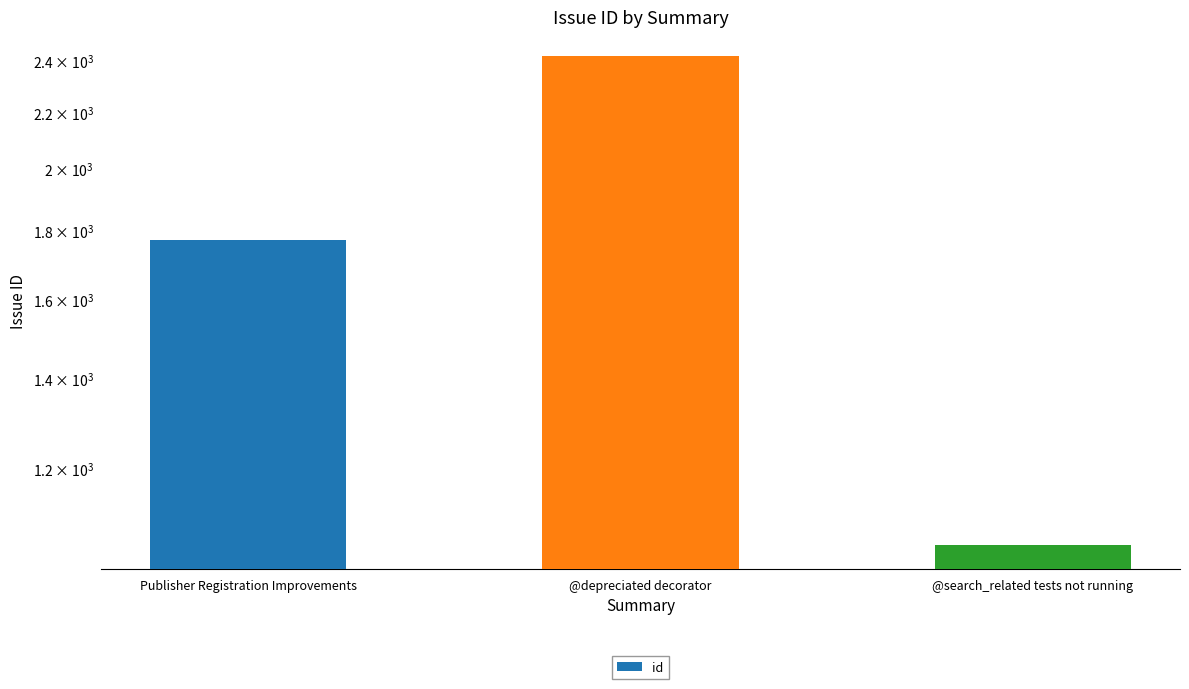

Approximately how many times larger is the value at @depreciated decorator compared to @search_related tests not running?

2.3